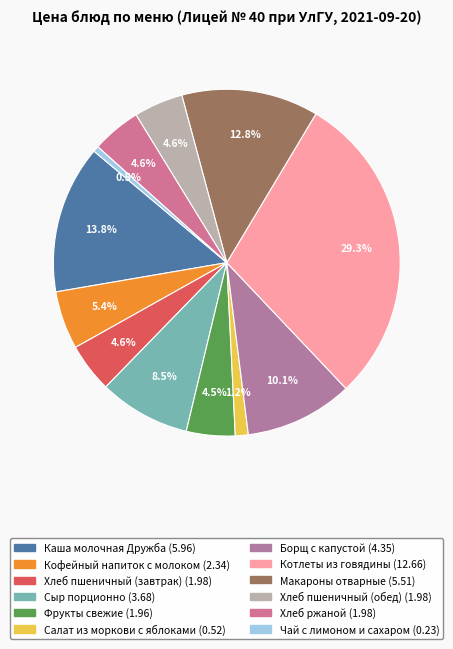

Which category has the smallest portion of the pie?

Чай с лимоном и сахаром